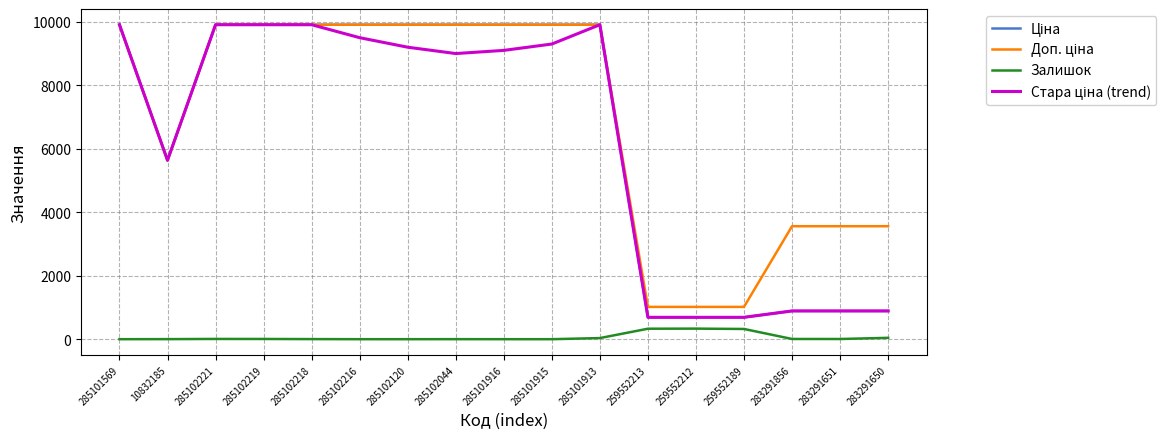

The Залишок series shows 322.0 at 259552189. True or false?

True